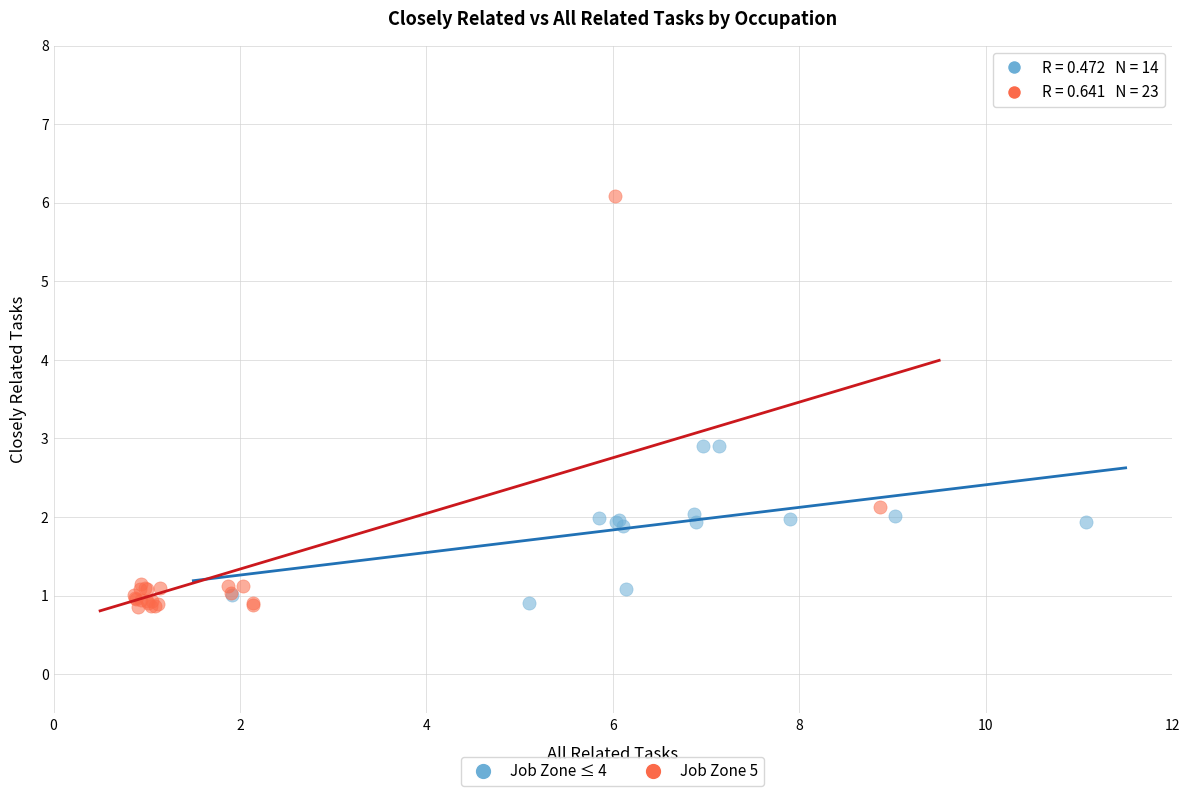

Which series has the widest spread of Y values?

Job Zone 5